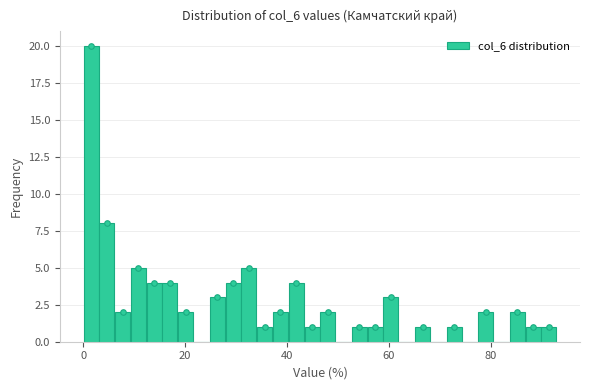

Around what value on the x-axis is the tallest bar? Give the approximate position of its centre, as read against the axis.

2